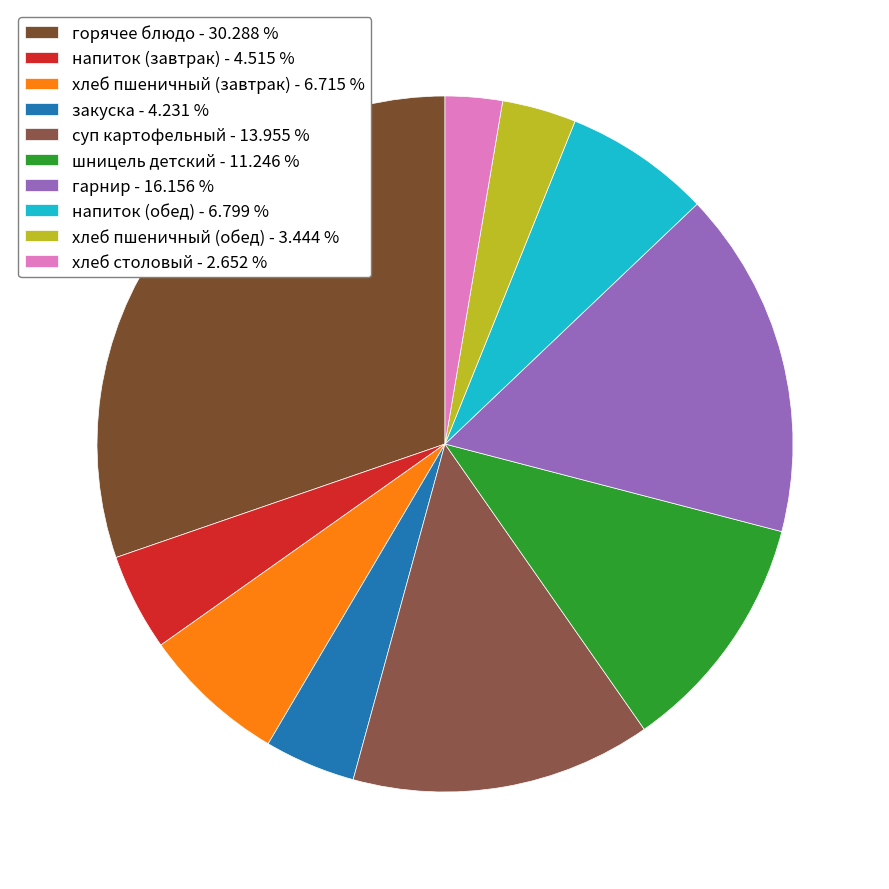

What percentage is the напиток (завтрак) slice, to the nearest percent?

5%